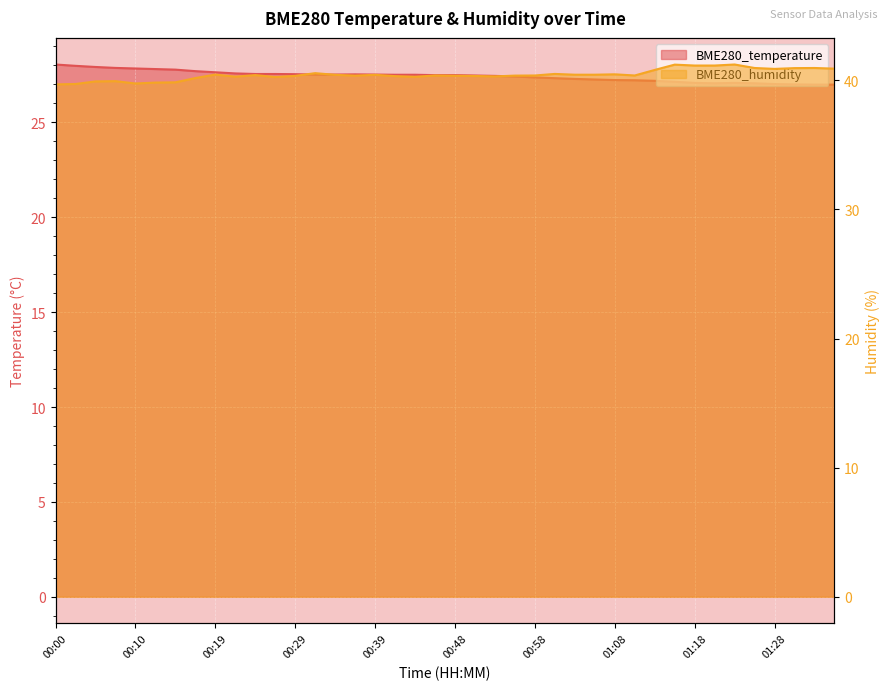

List the series in order of their peak value, lowest first.

BME280_temperature, BME280_humidity